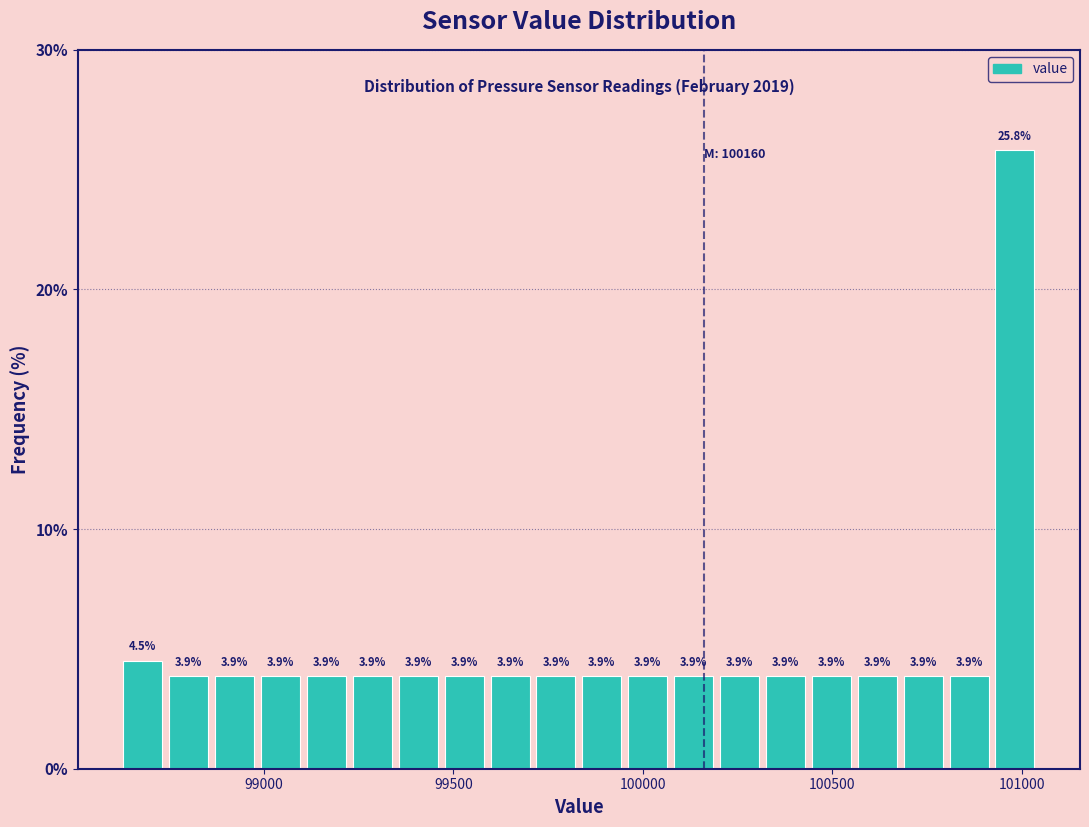

Around what value on the x-axis is the tallest bar? Give the approximate position of its centre, as read against the axis.

101000